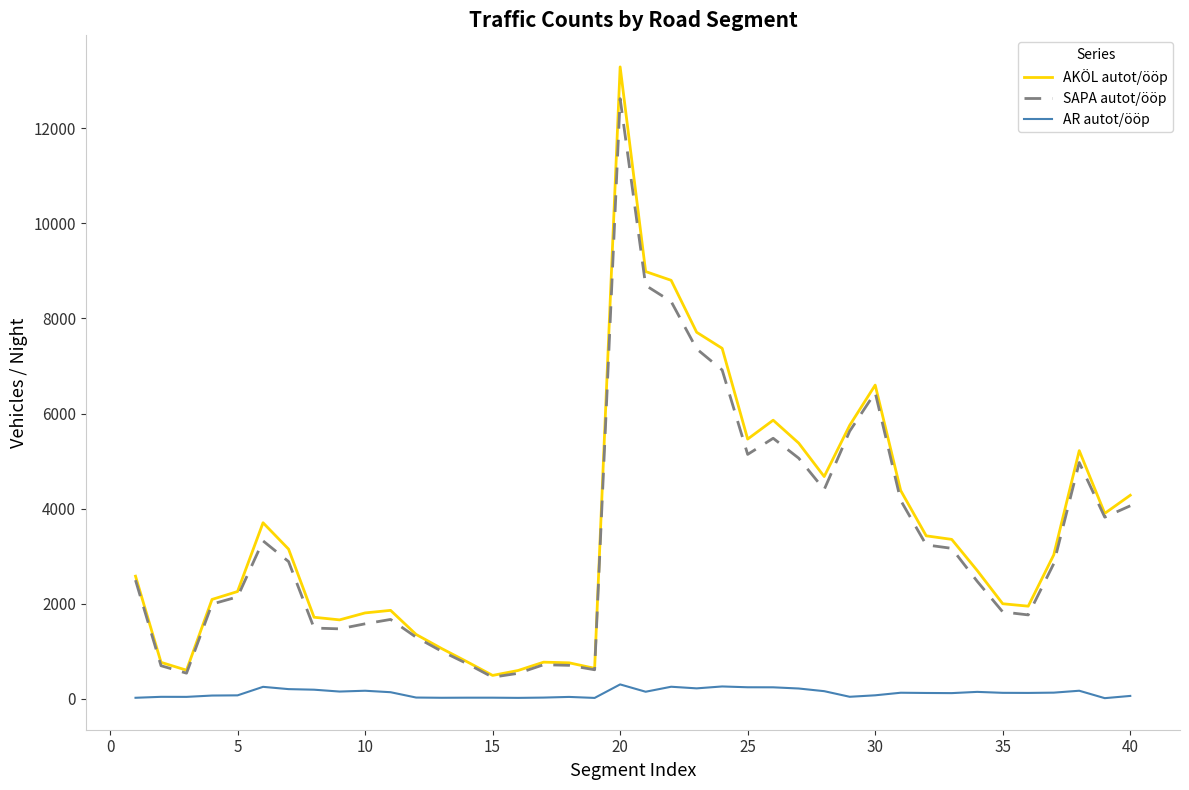

List the series in order of their peak value, highest first.

AKÖL autot/ööp, SAPA autot/ööp, AR autot/ööp